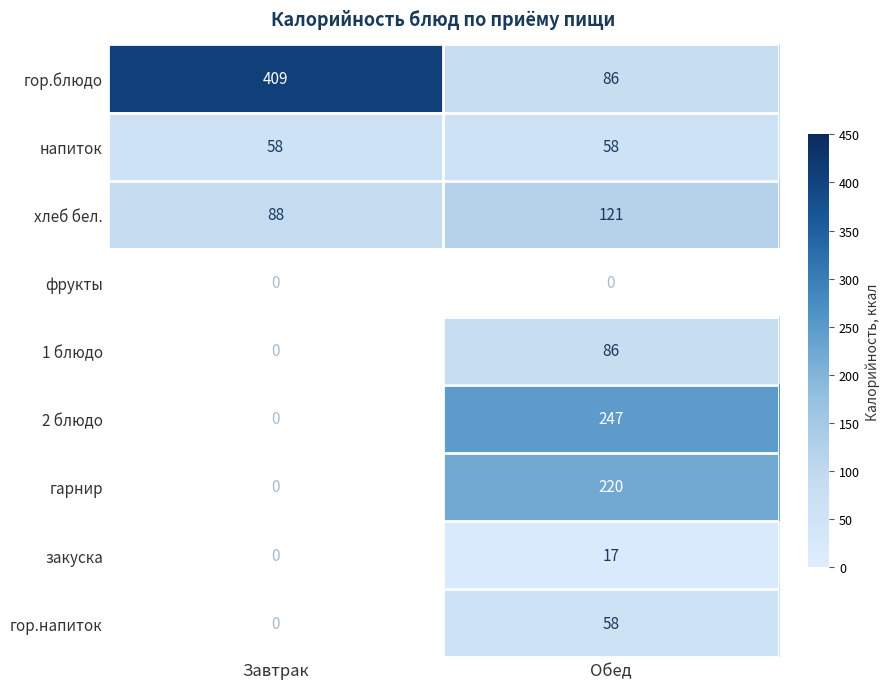

Is the value of гор.блюдо at Завтрак greater than the value of гор.напиток at Обед?

Yes